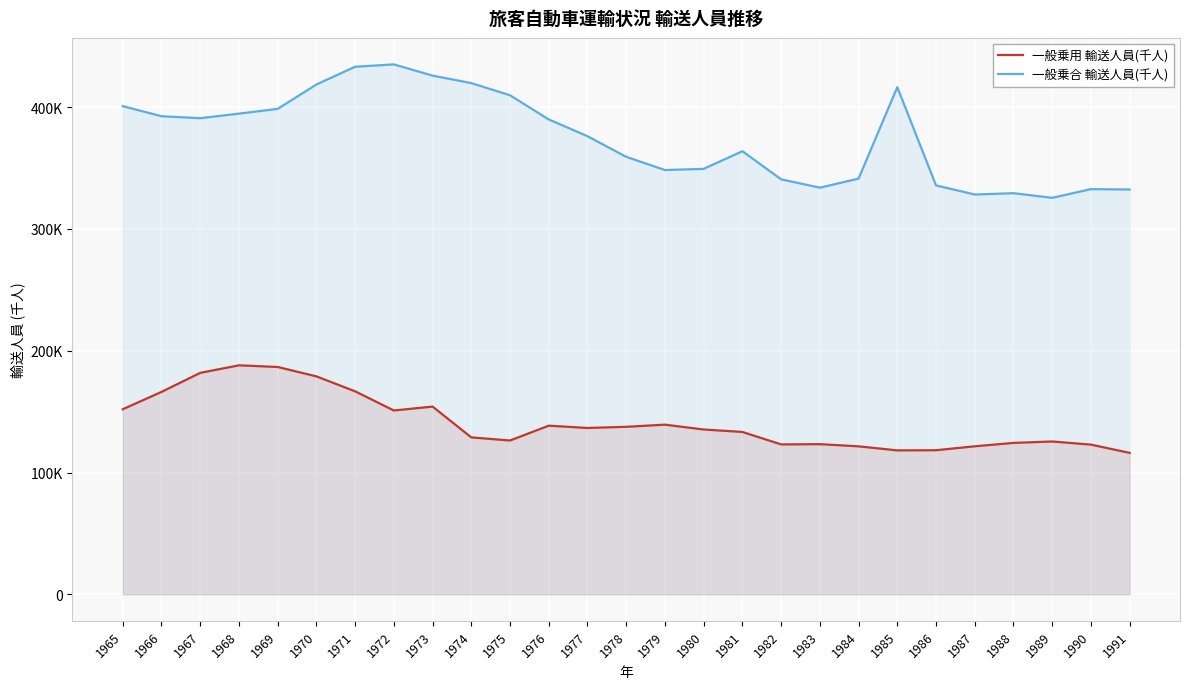

What is the average value of the 一般乗用 輸送人員(千人) series?

141319